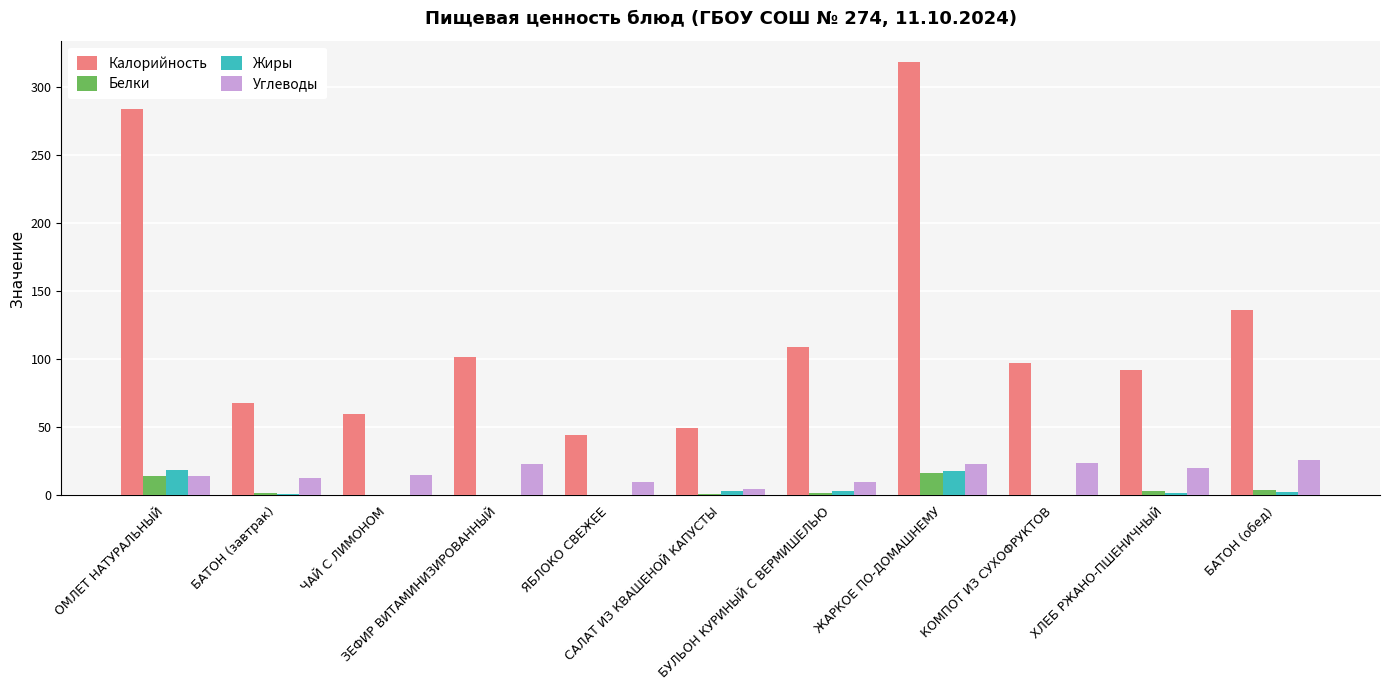

Is it true that Белки equals 2.0 at БАТОН (завтрак)?

True